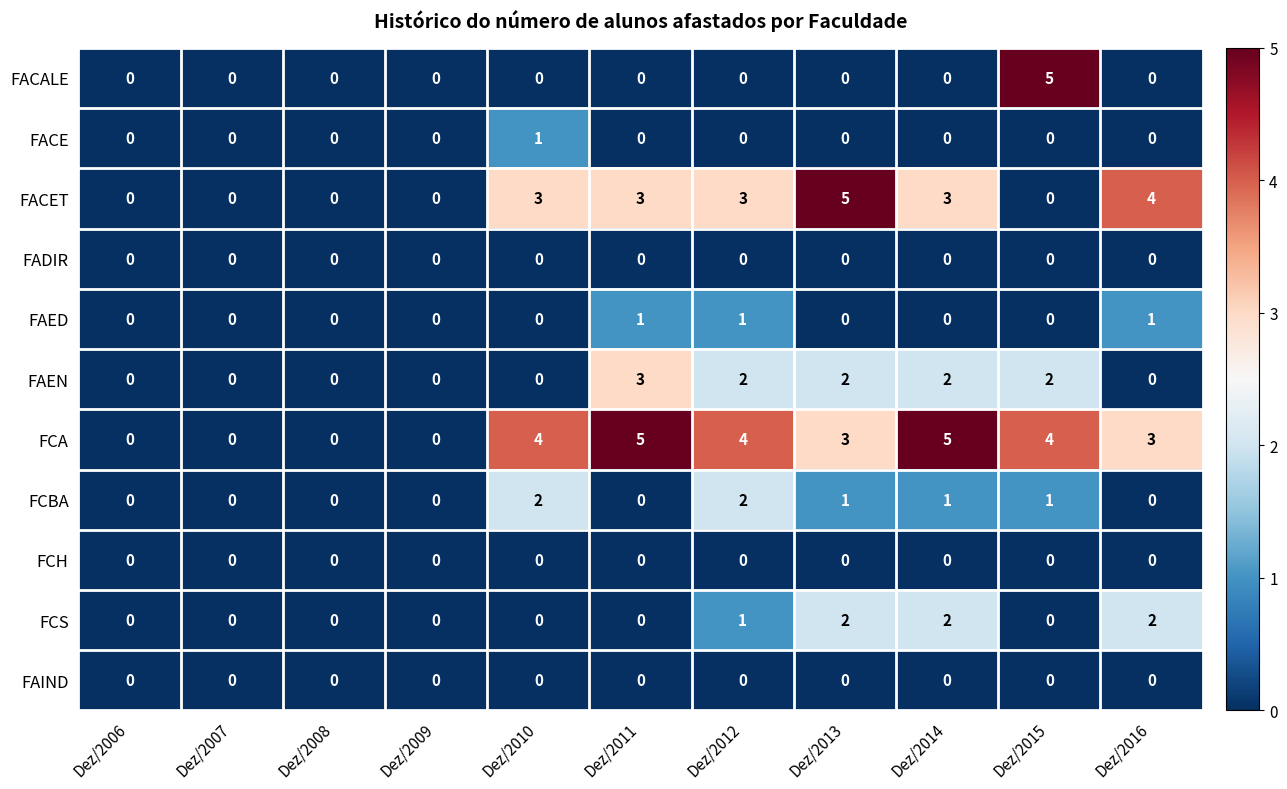

Count the FCA values in the range 0 to 4.

9